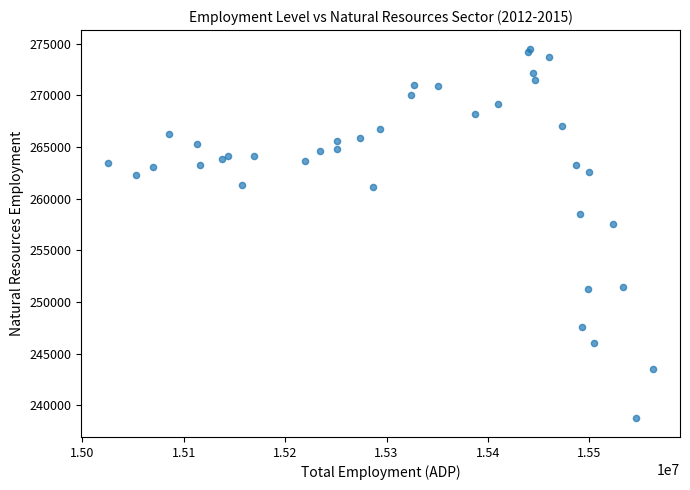

What Y value in the scatter plot is closest to 256625?

257574.4